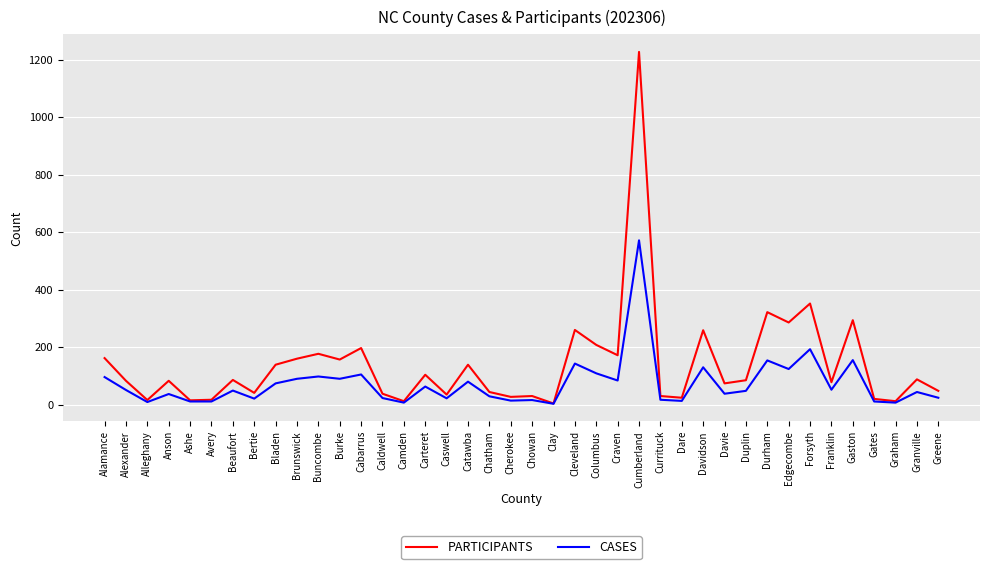

Which series changed the most between Alamance and Edgecombe?

PARTICIPANTS